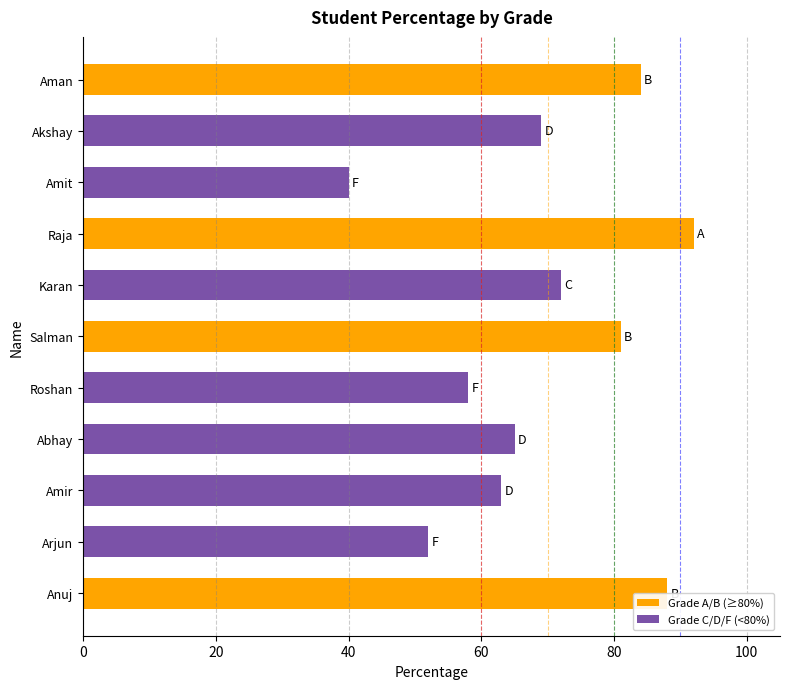

The value at Amit is 40. True or false?

True